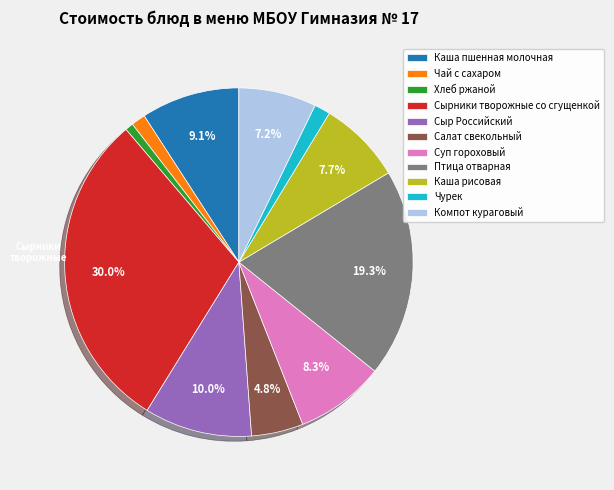

True or false: Салат свекольный accounts for 5% of the total.

True